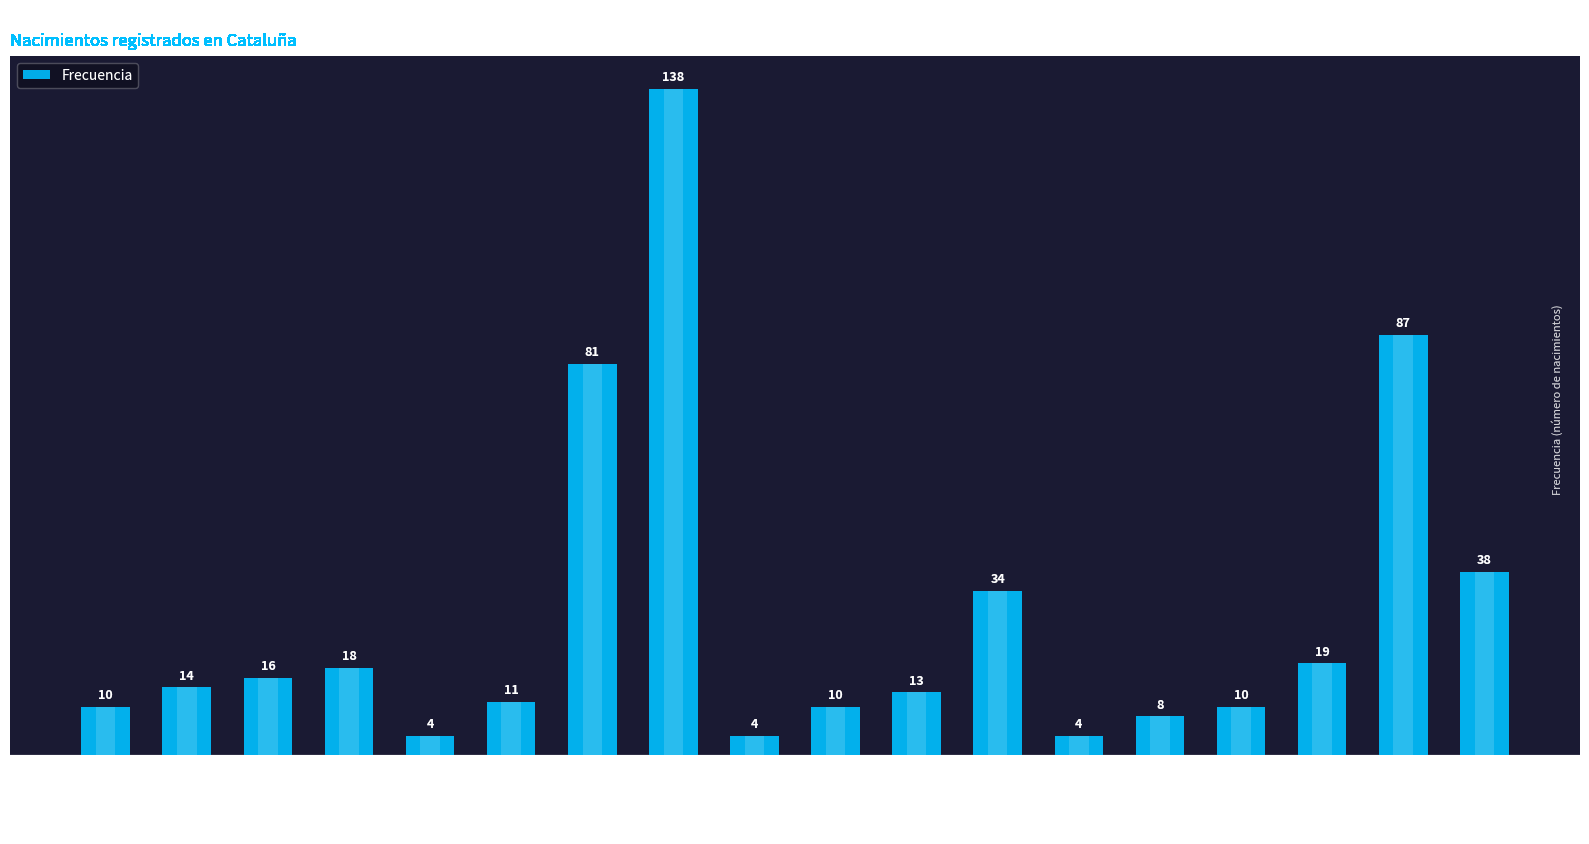

What is the difference between the maximum and second lowest values?

134